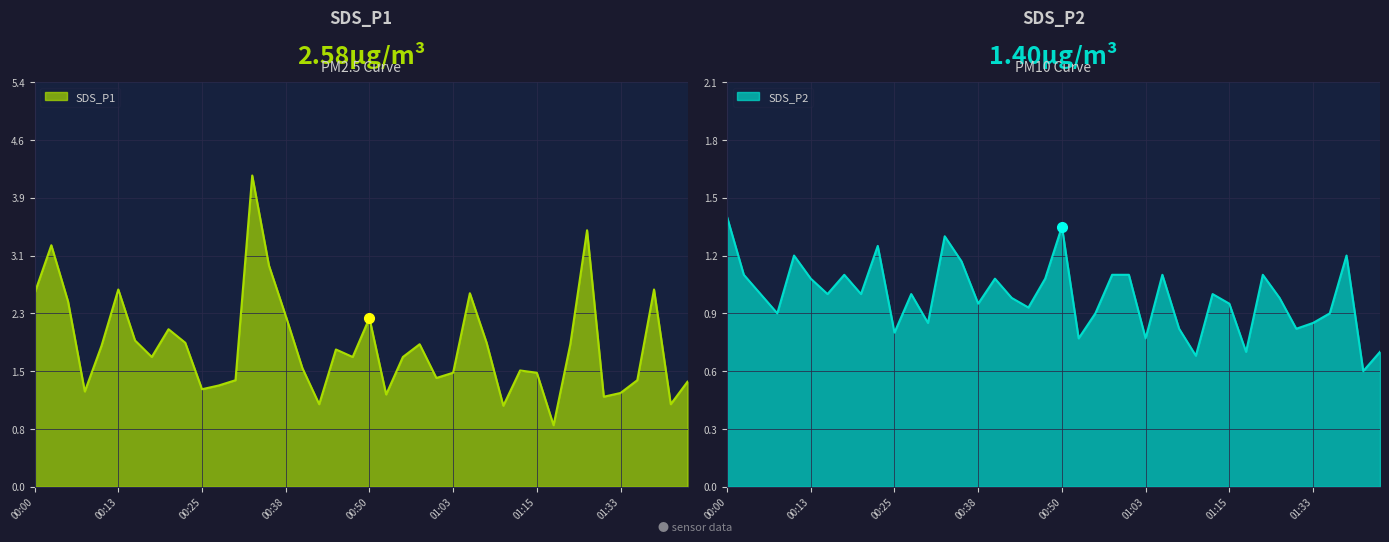

Which label corresponds to the largest value in the chart?

00:33